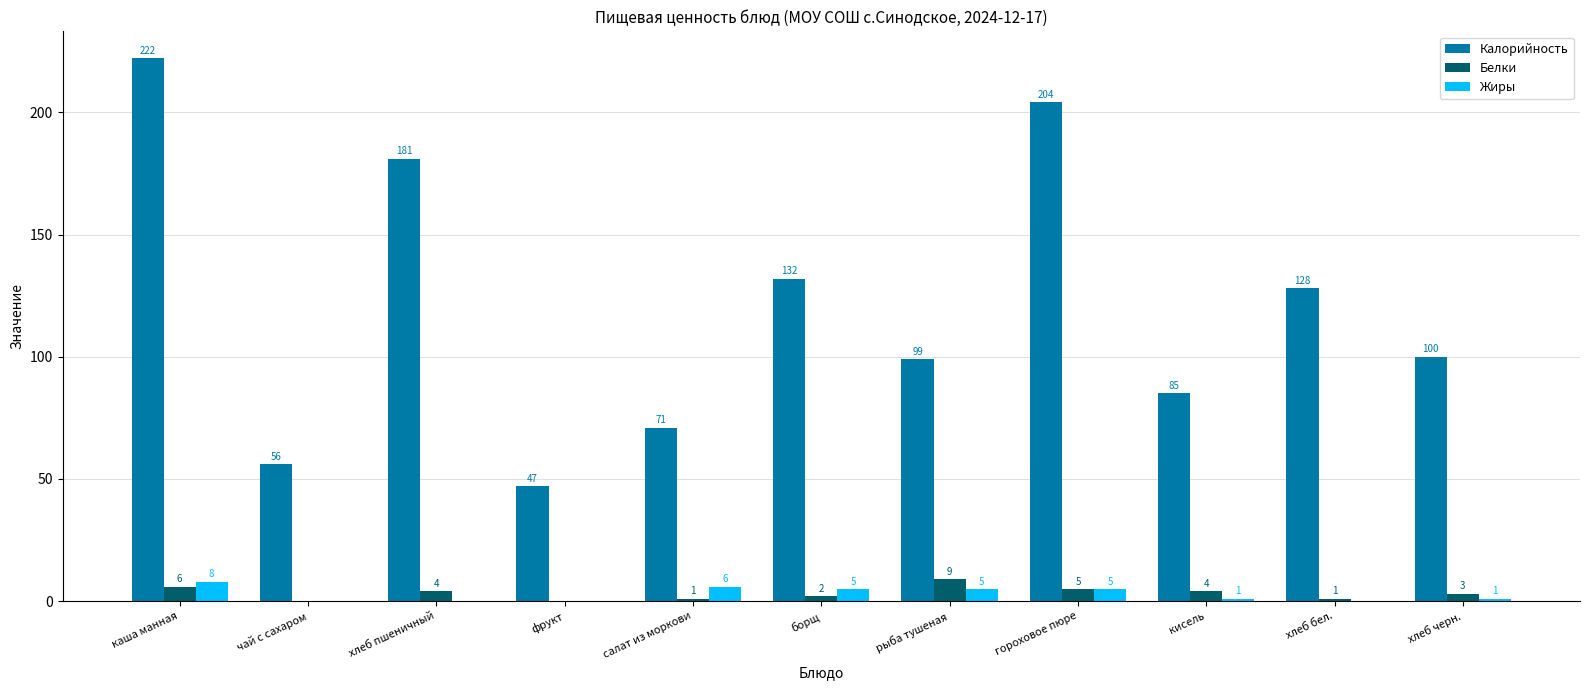

At which category is the sum across all series the highest?

каша манная